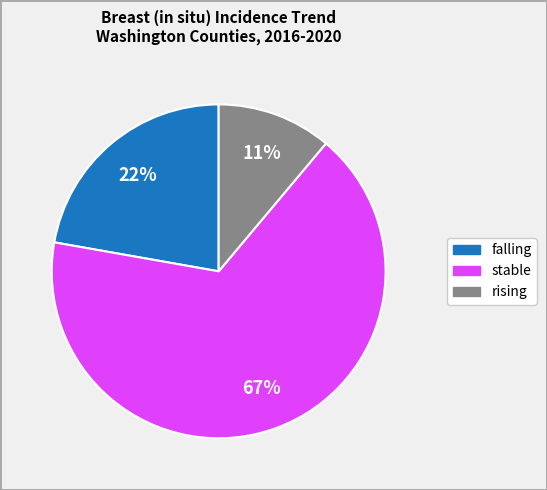

Which slice is the smallest?

rising